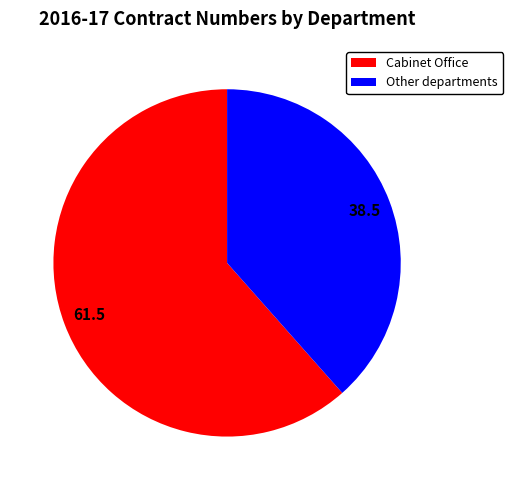

What is the largest slice in the pie chart?

Cabinet Office